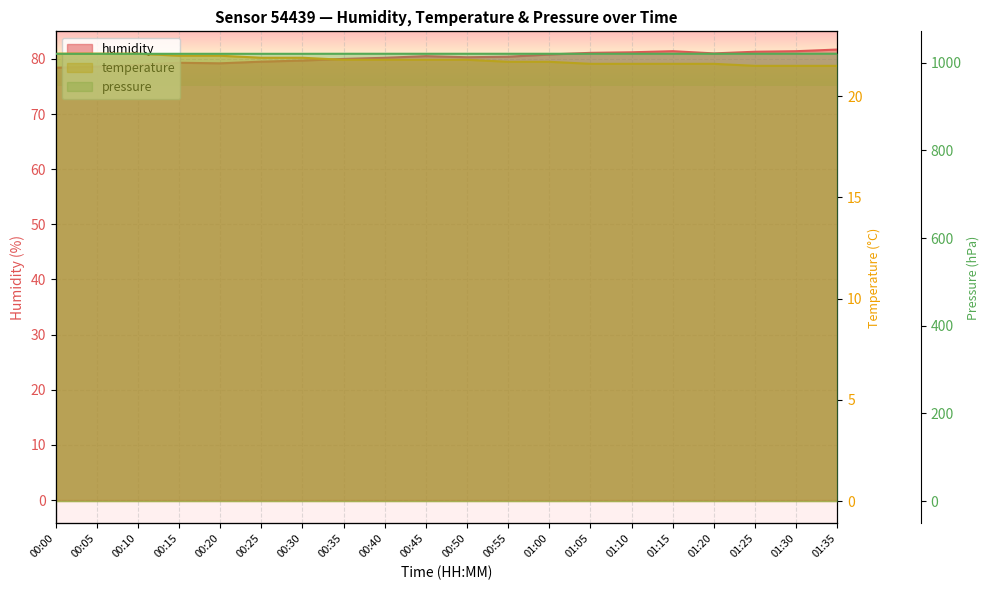

Which series has the largest total across all categories?

pressure